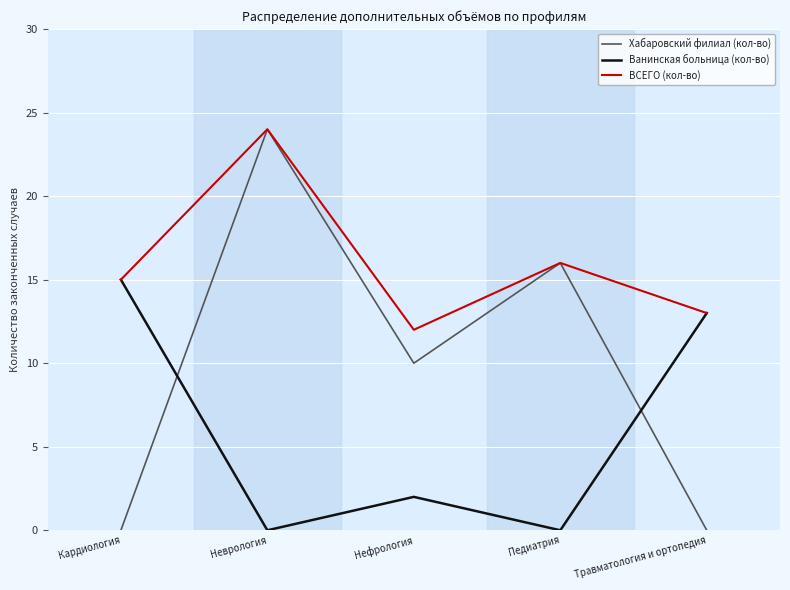

Which series ends up on top after the final intersection of Хабаровский филиал (кол-во) and Ванинская больница (кол-во)?

Ванинская больница (кол-во)